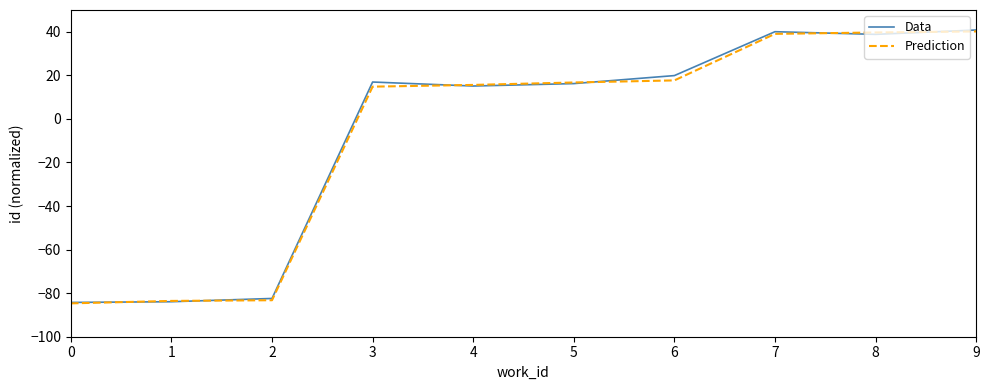

True or false: Prediction has a value of 14.8 at 3.

True